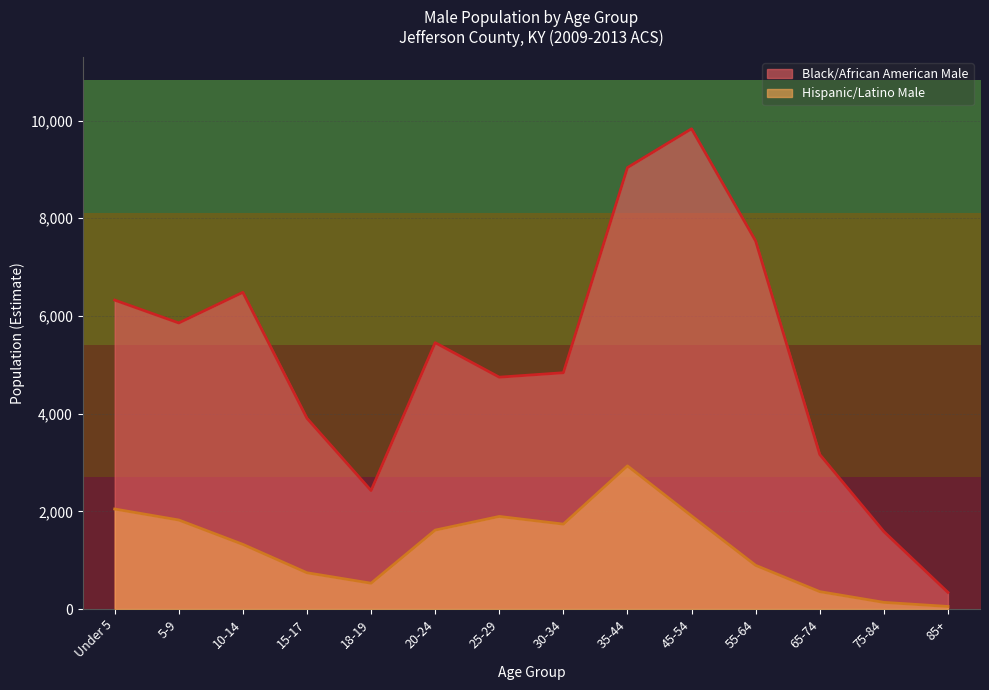

Where does the Black/African American Male series first go above 5452?

Under 5